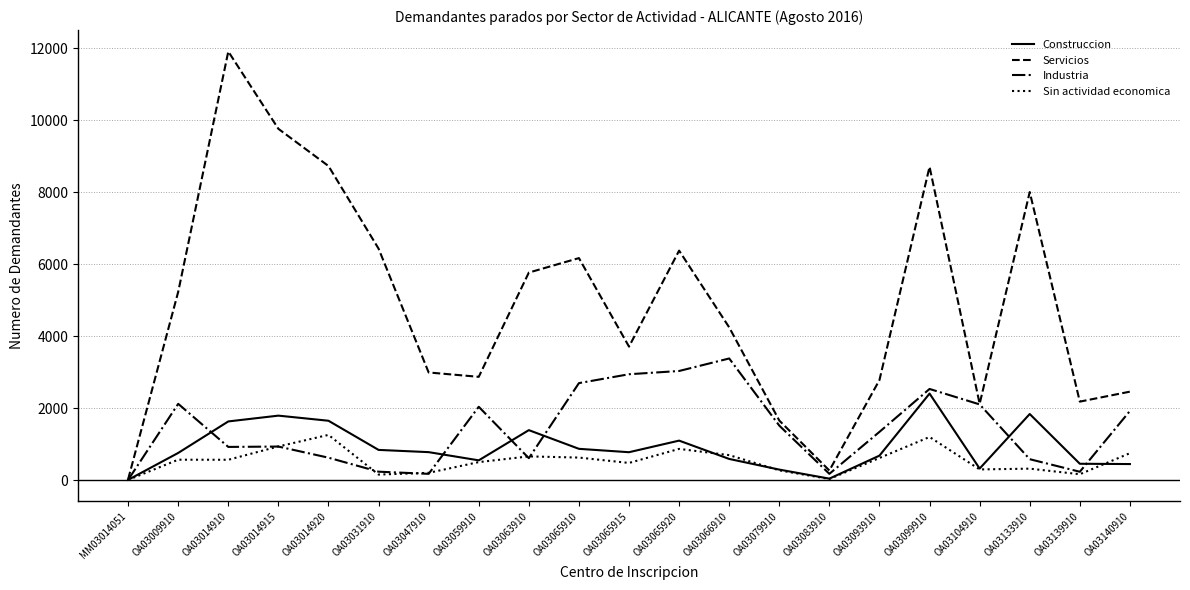

Between OA03047910 and OA03066910, which series saw the biggest shift?

Industria